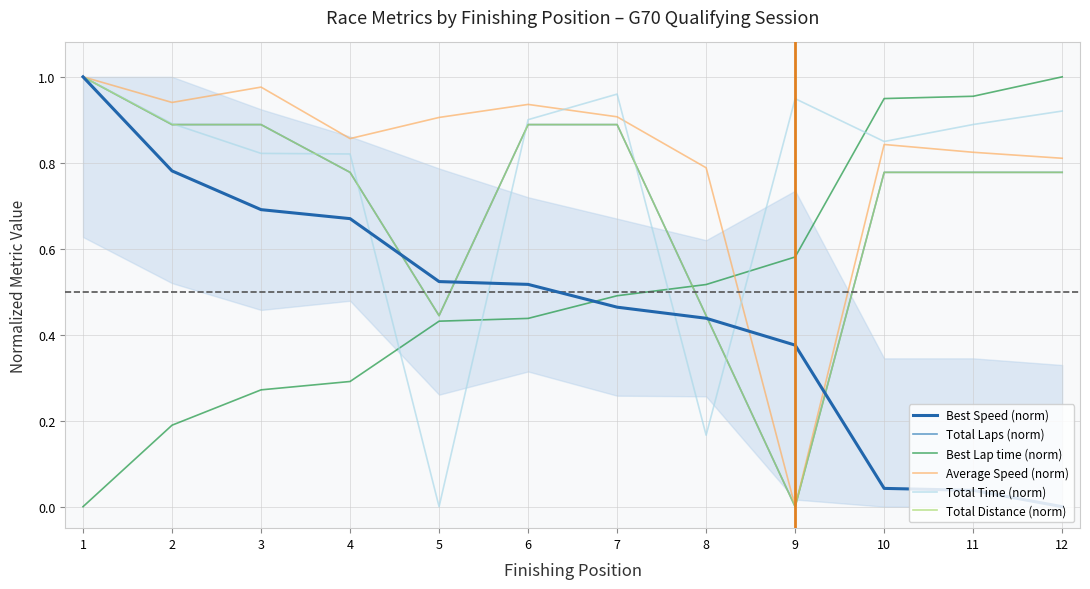

How many lines are shown in the chart?

6